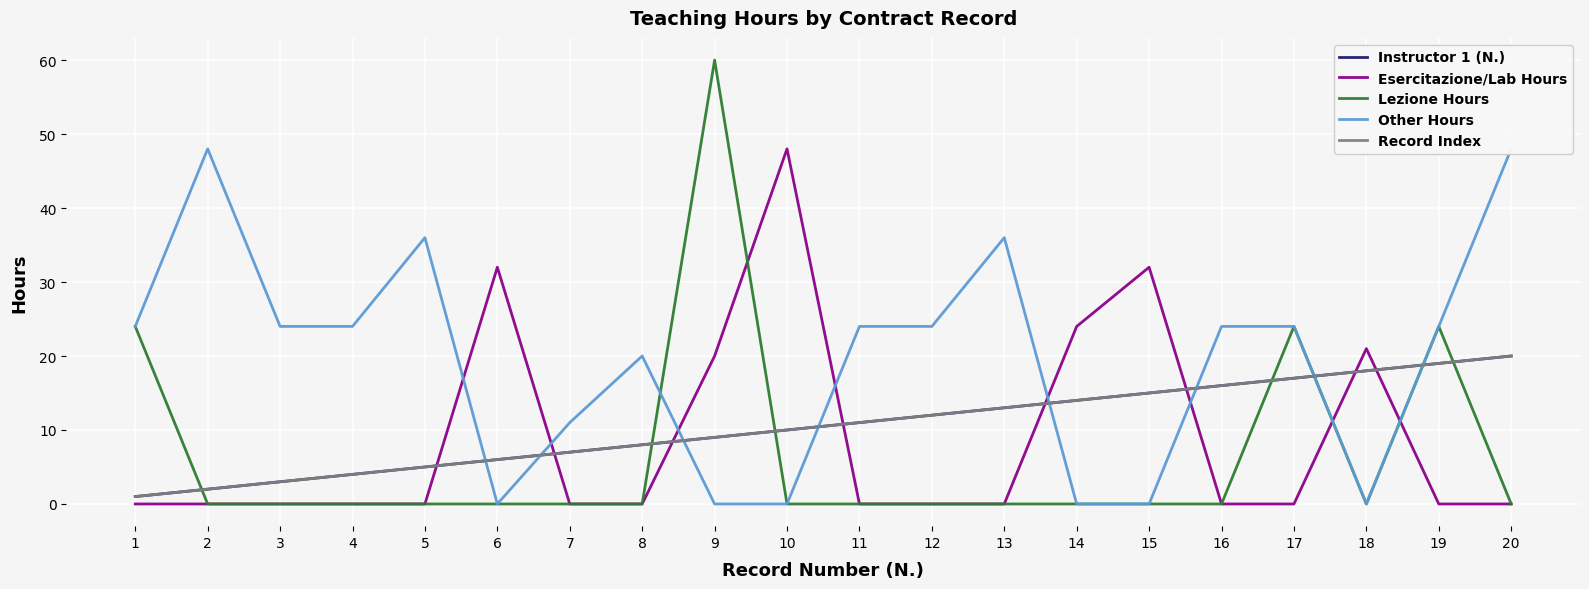

What are all the series names shown in the legend?

Instructor 1 (N.), Esercitazione/Lab Hours, Lezione Hours, Other Hours, Record Index